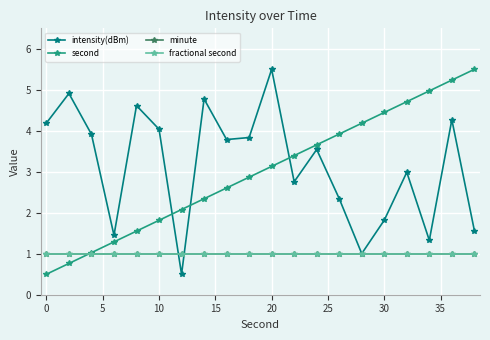

How many intersections are there between second and fractional second?

1